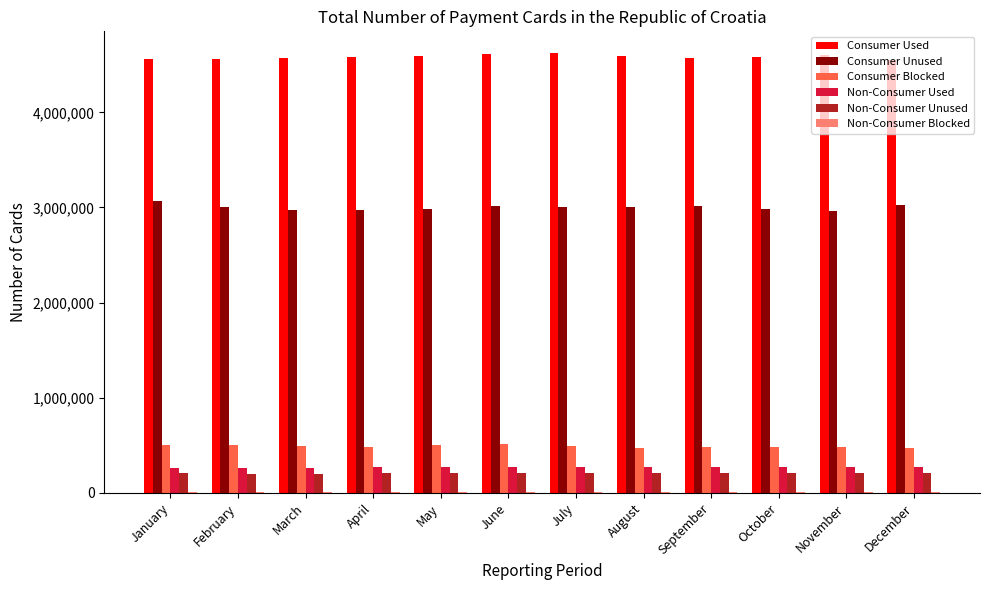

What is the maximum value shown in the chart?

4620084